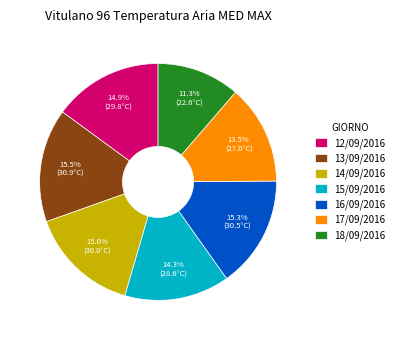

What is the total percentage of 14/09/2016 and 17/09/2016?

28.6%